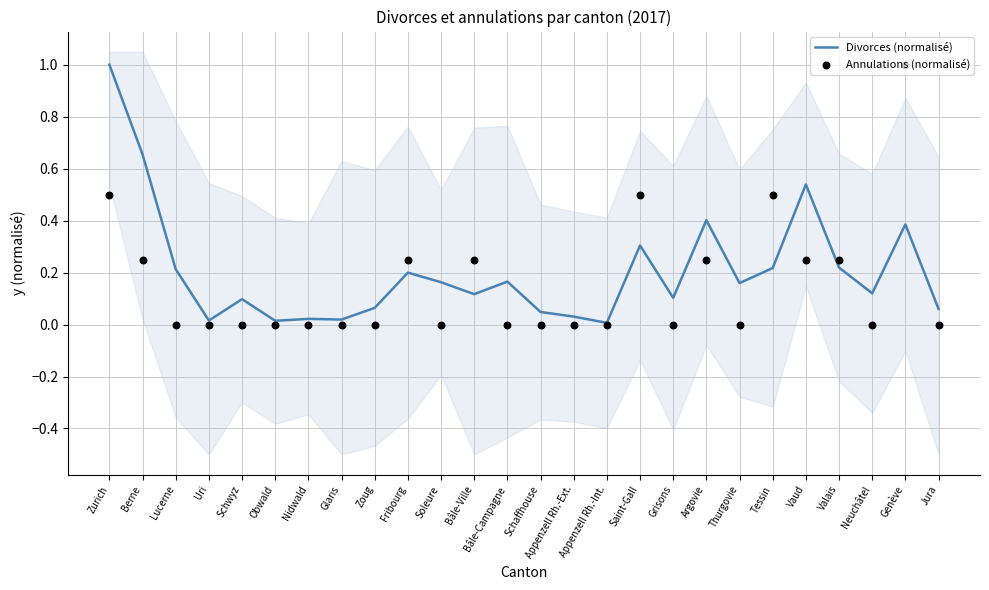

Which series has the largest total across all categories?

Divorces (normalisé)